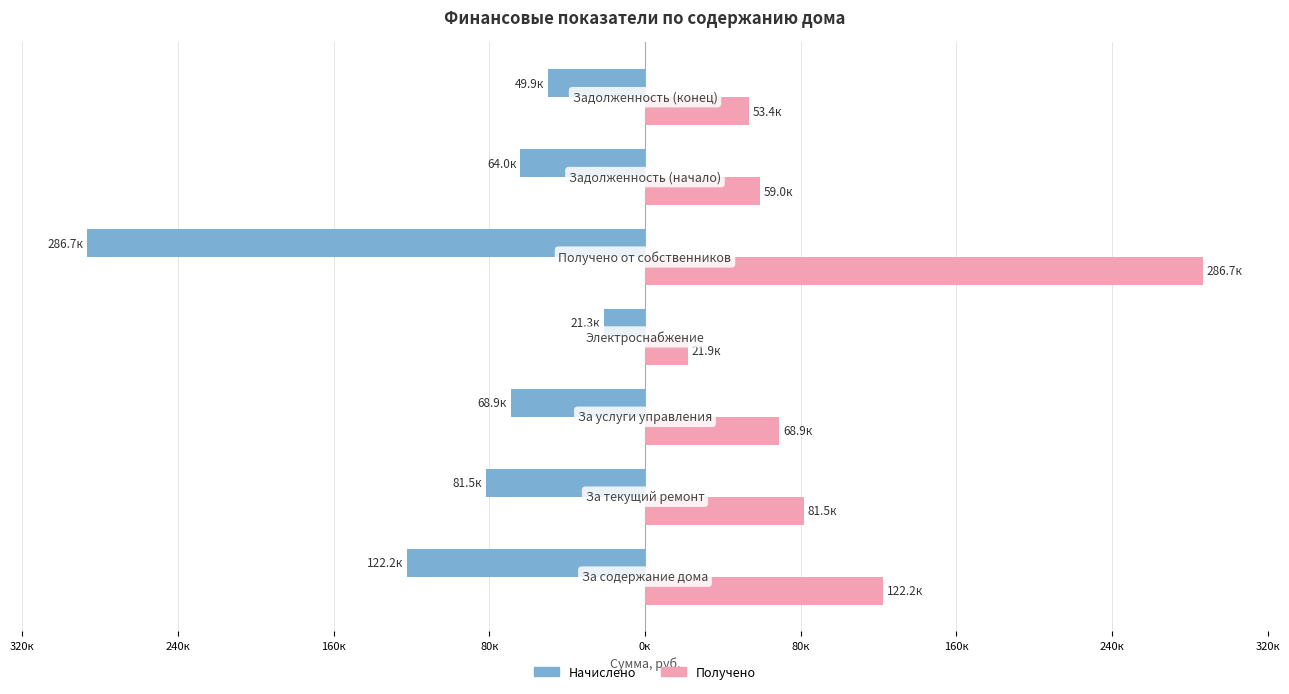

What are all the series names shown in the legend?

Начислено, Получено